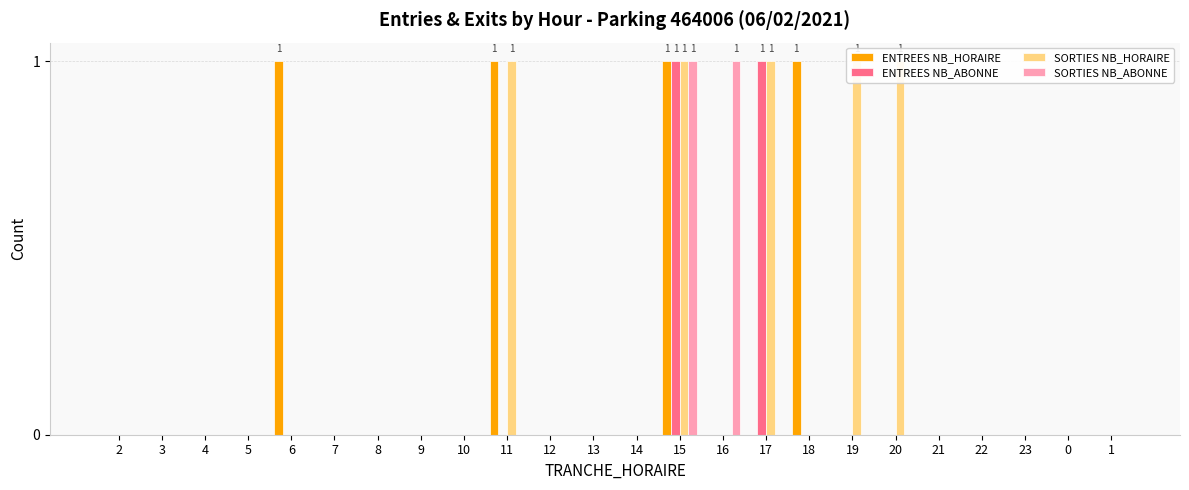

Reading left to right, extract all data points from this chart.

ENTREES NB_HORAIRE: 2=0	3=0	4=0	5=0	6=1	7=0	8=0	9=0	10=0	11=1	12=0	13=0	14=0	15=1	16=0	17=0	18=1	19=0	20=0	21=0	22=0	23=0	0=0	1=0
ENTREES NB_ABONNE: 2=0	3=0	4=0	5=0	6=0	7=0	8=0	9=0	10=0	11=0	12=0	13=0	14=0	15=1	16=0	17=1	18=0	19=0	20=0	21=0	22=0	23=0	0=0	1=0
SORTIES NB_HORAIRE: 2=0	3=0	4=0	5=0	6=0	7=0	8=0	9=0	10=0	11=1	12=0	13=0	14=0	15=1	16=0	17=1	18=0	19=1	20=1	21=0	22=0	23=0	0=0	1=0
SORTIES NB_ABONNE: 2=0	3=0	4=0	5=0	6=0	7=0	8=0	9=0	10=0	11=0	12=0	13=0	14=0	15=1	16=1	17=0	18=0	19=0	20=0	21=0	22=0	23=0	0=0	1=0